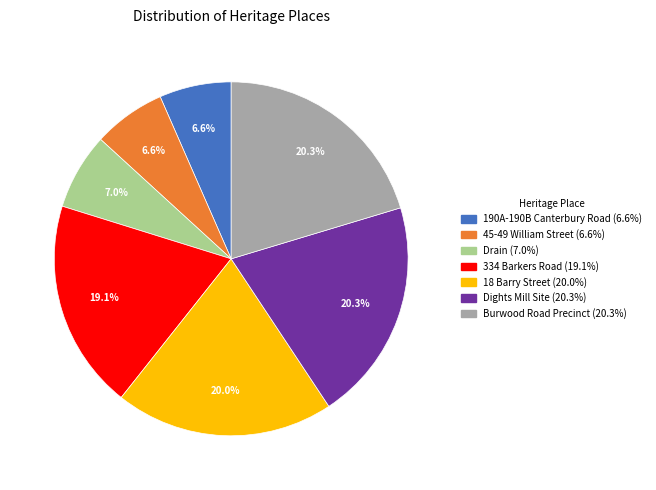

Between Dights Mill Site and 45-49 William Street, which is larger?

Dights Mill Site